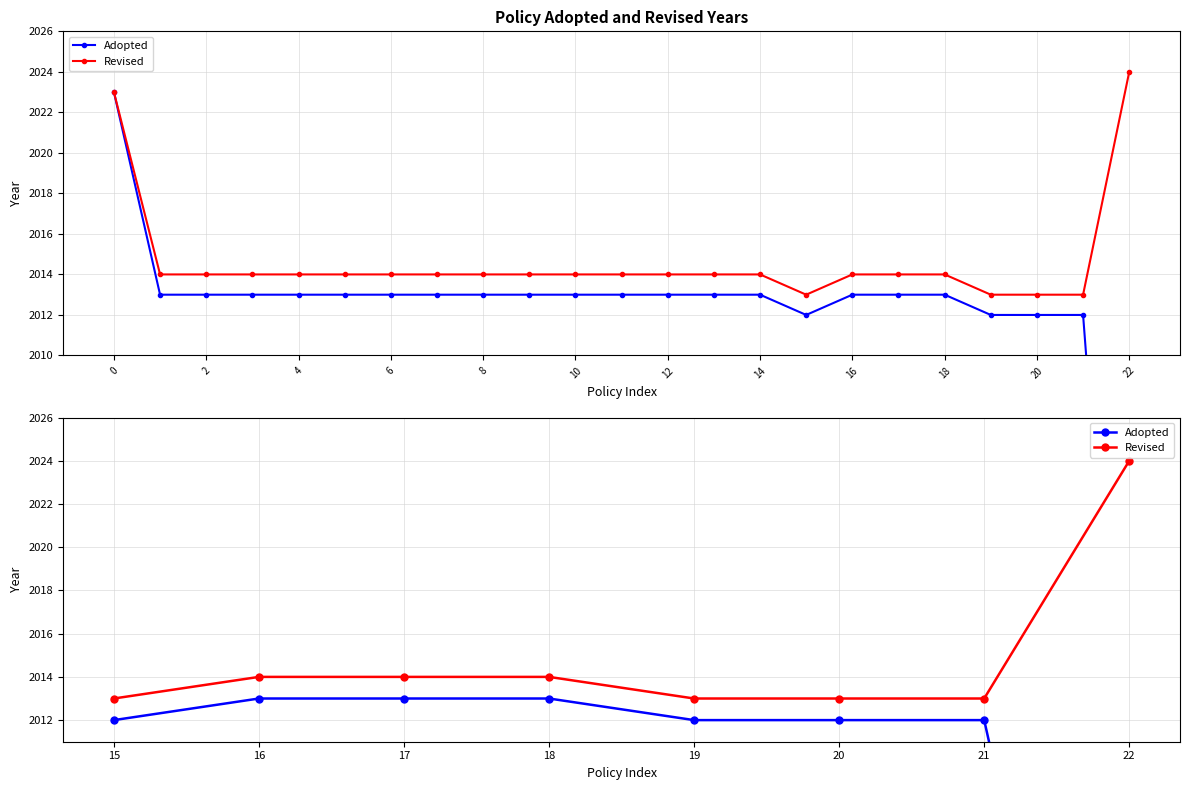

True or false: Adopted and Revised cross at least once.

False